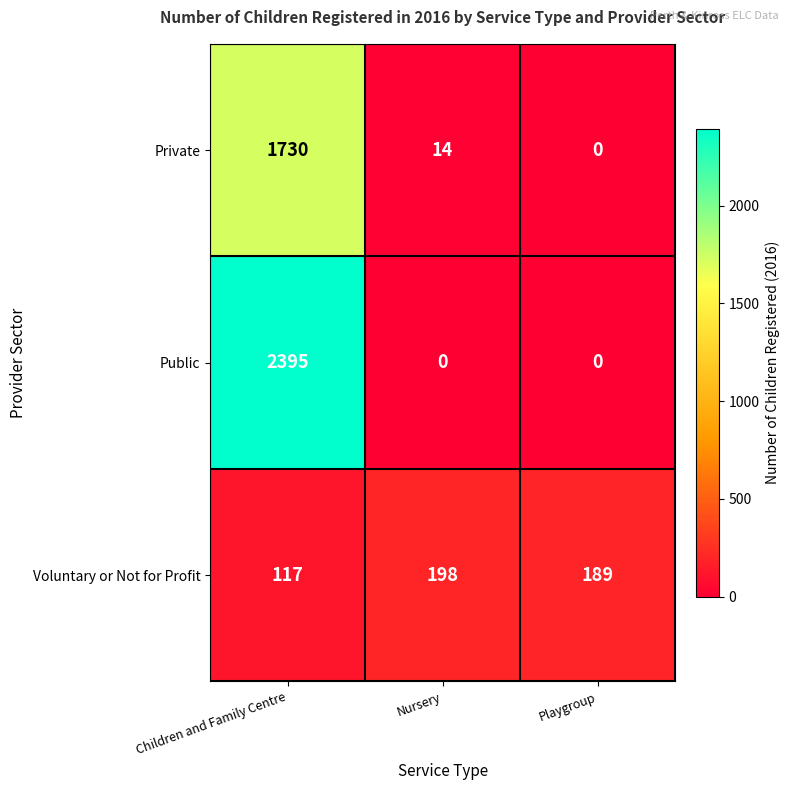

What value does the Public series have at Children and Family Centre, to the nearest 50?

2400